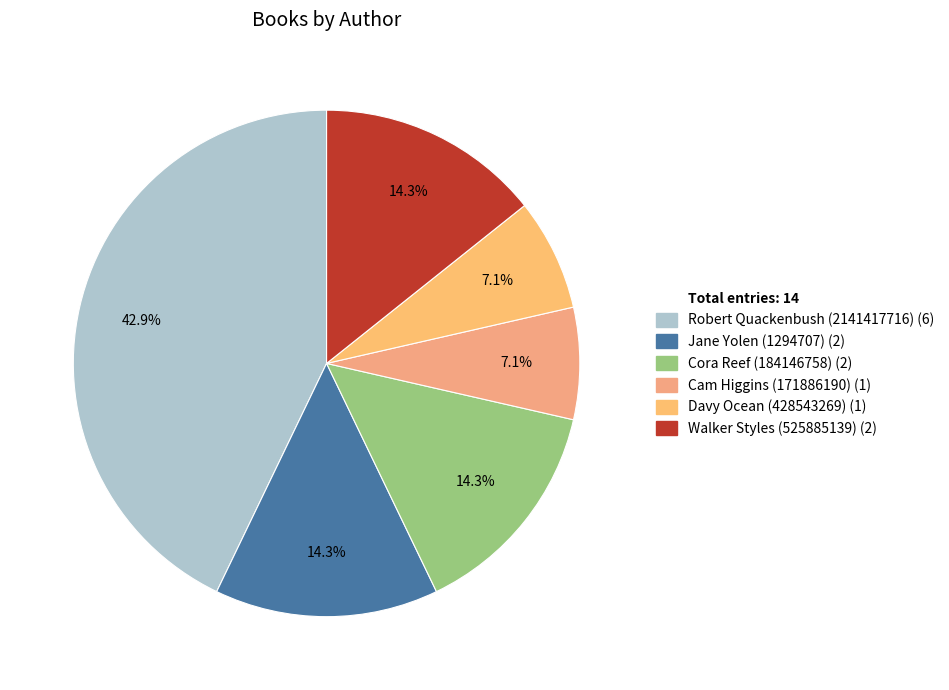

How many slices are in this pie chart?

6